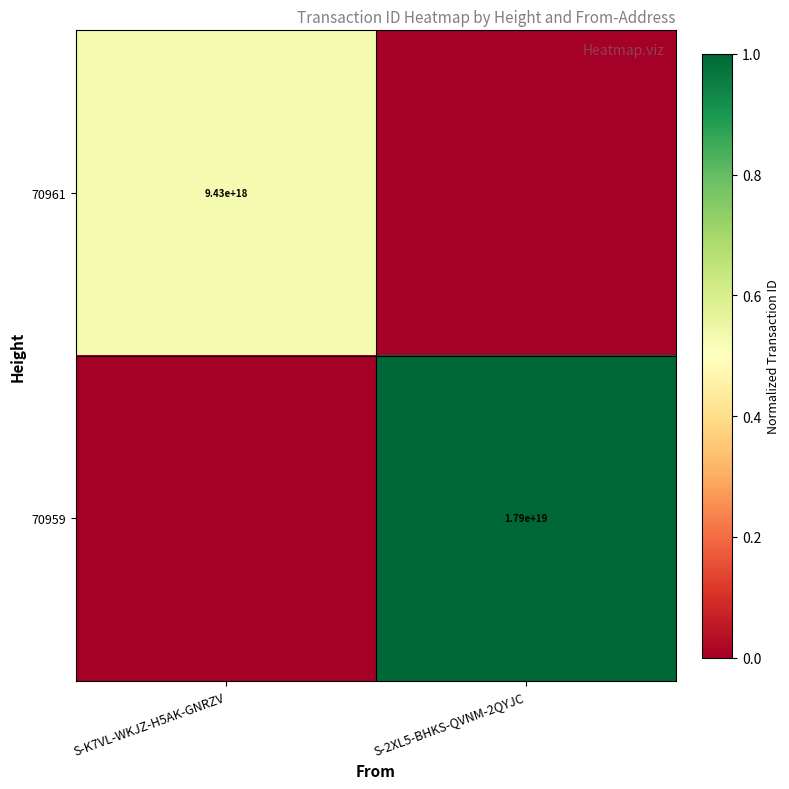

The 70959 series shows 17900000000000000000 at S-2XL5-BHKS-QVNM-2QYJC. True or false?

True